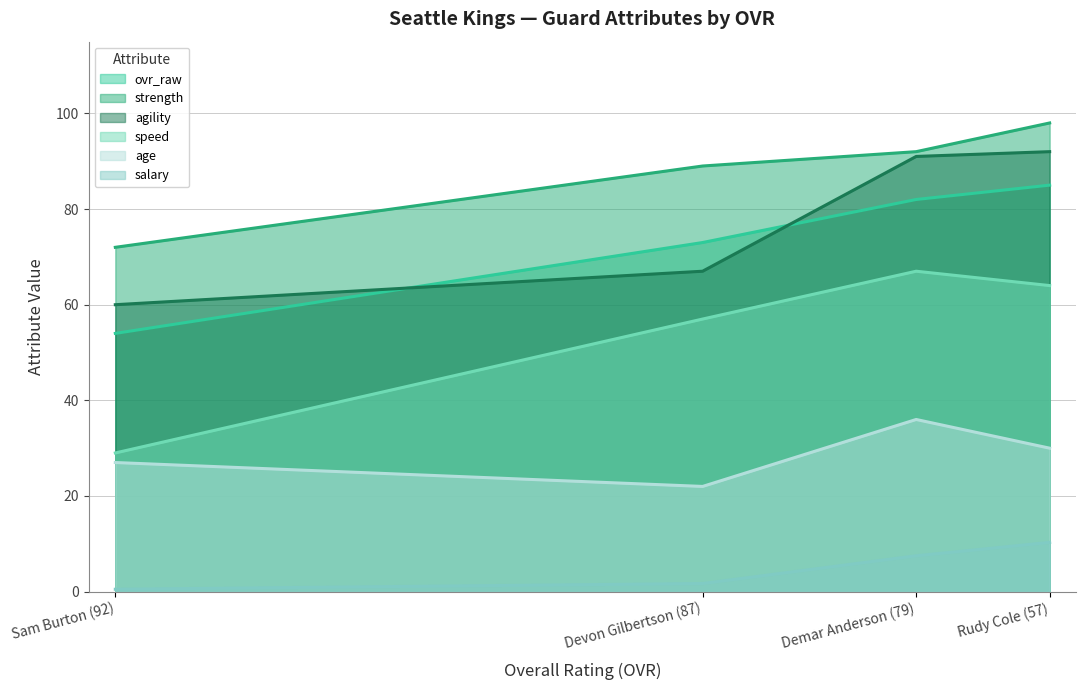

What value does the age series have at Sam Burton (92)?

27.0